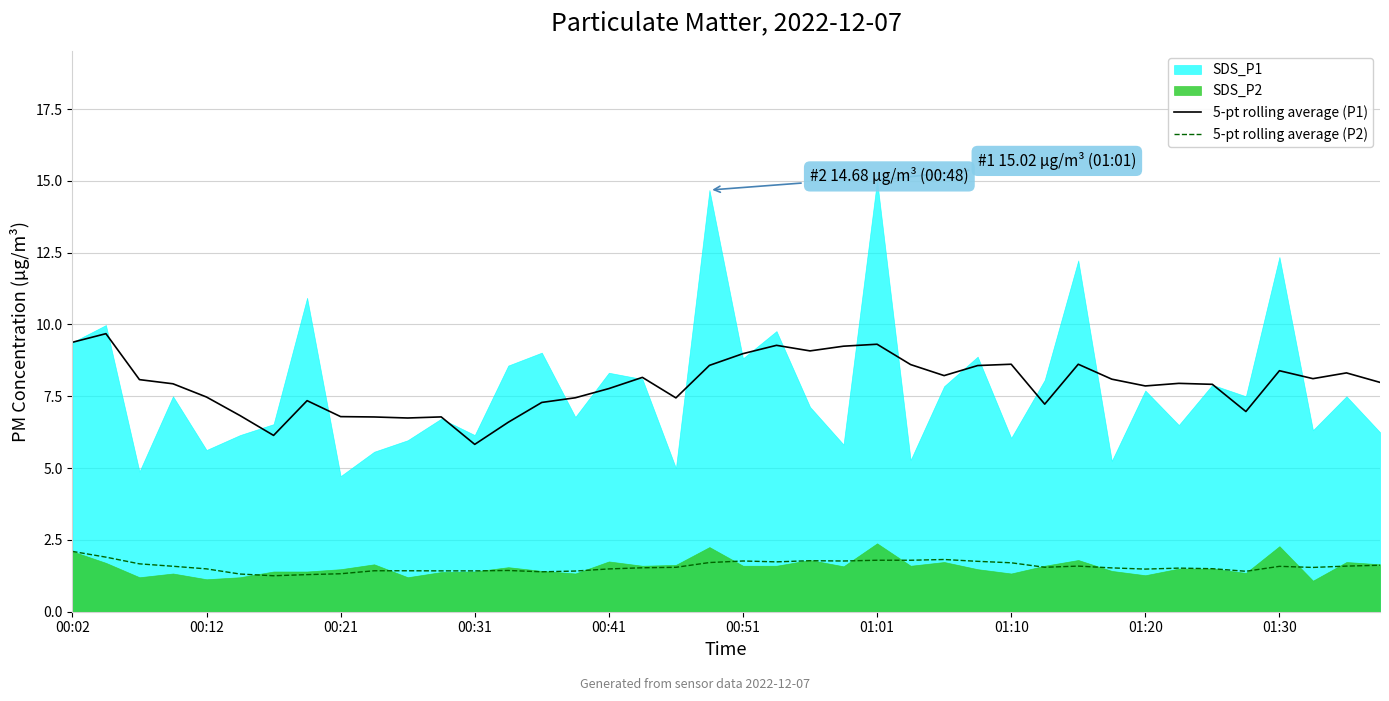

True or false: 5-pt rolling average (P1) and 5-pt rolling average (P2) cross at least once.

False